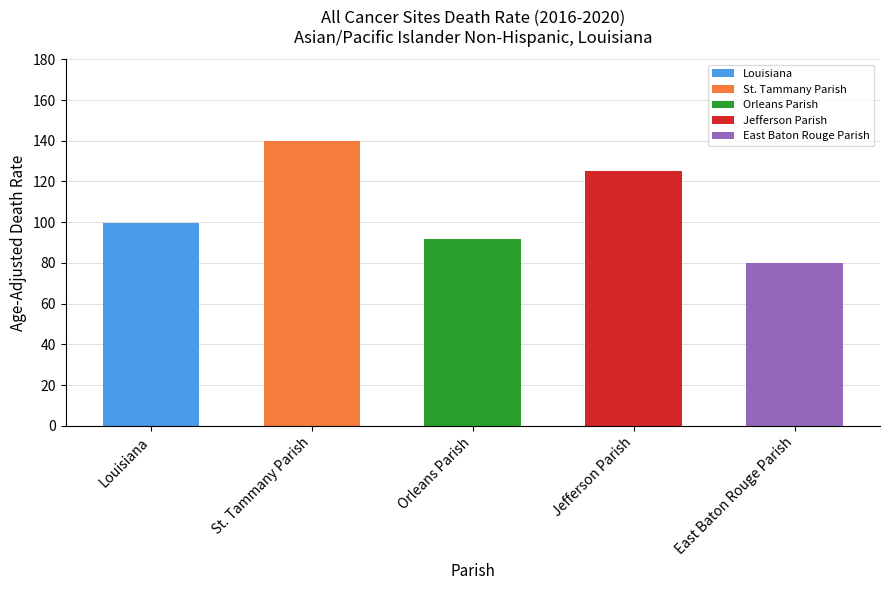

What is the difference between the values at East Baton Rouge Parish and St. Tammany Parish?

59.8